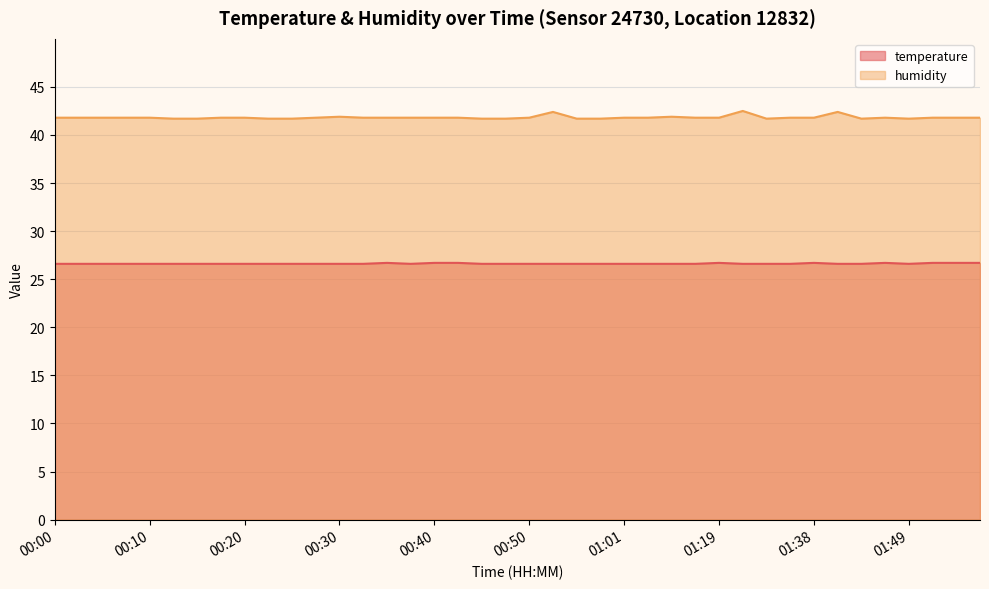

How many humidity values are between 41 and 42?

37